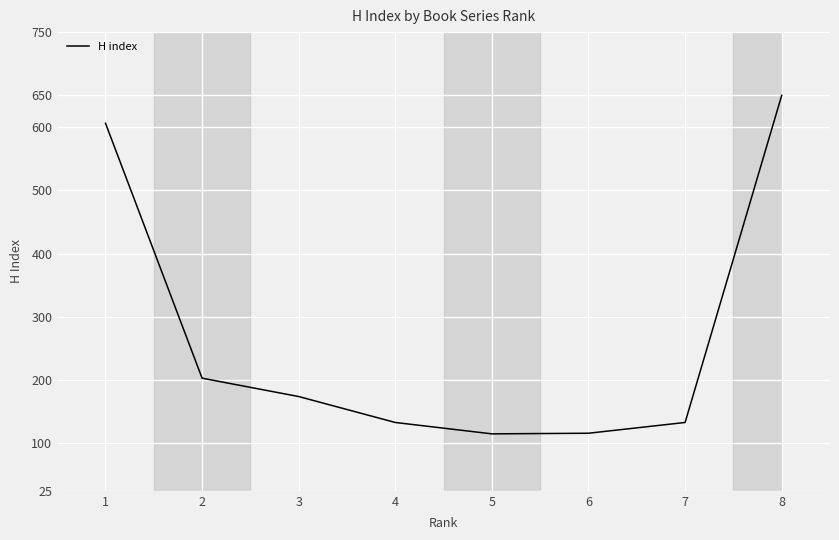

How many lines are shown in the chart?

1